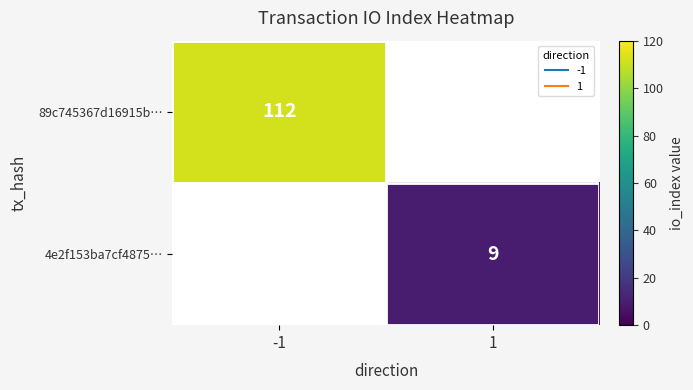

Rank the series by their average value, from highest to lowest.

89c745367d16915b…, 4e2f153ba7cf4875…